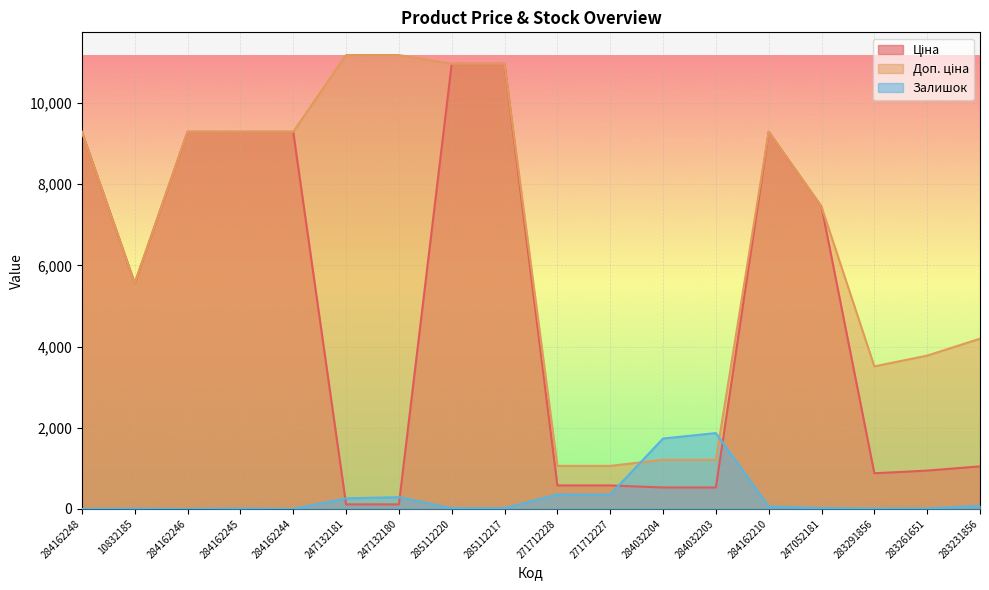

How many series are shown in this chart?

3